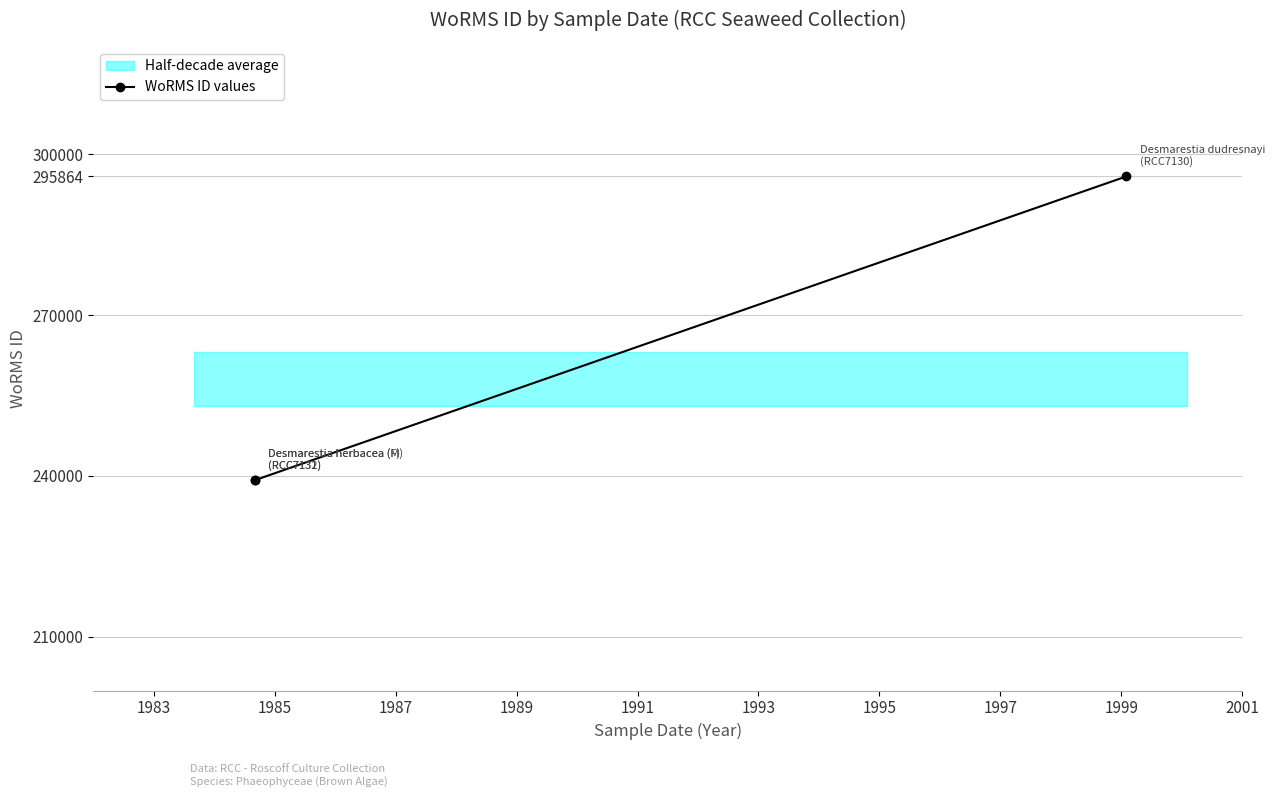

What is the greatest value displayed?

295864